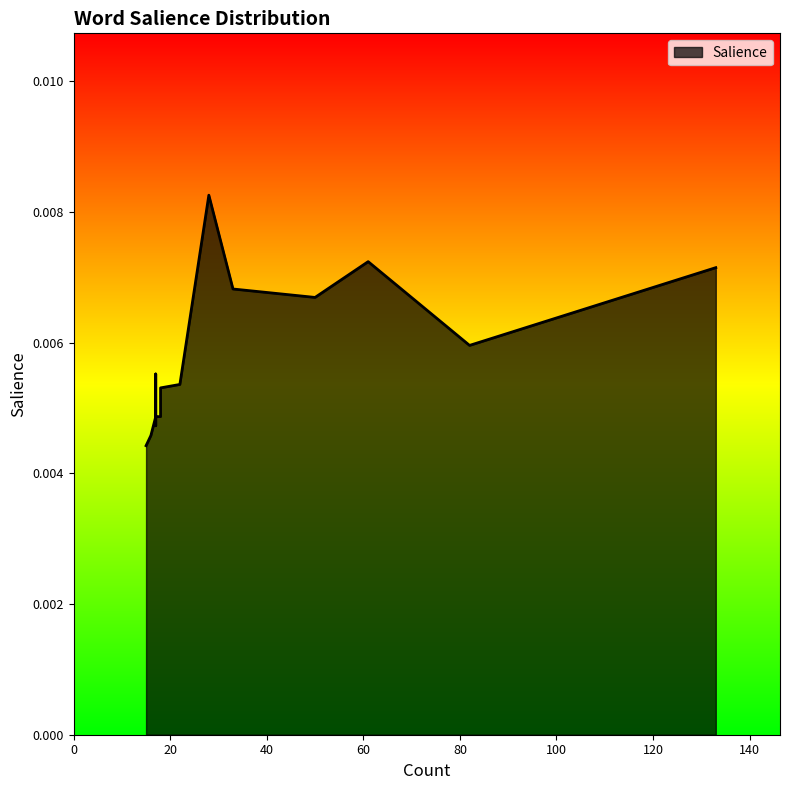

The chart shows a value of 0.0 at #avohakkuut. True or false?

False